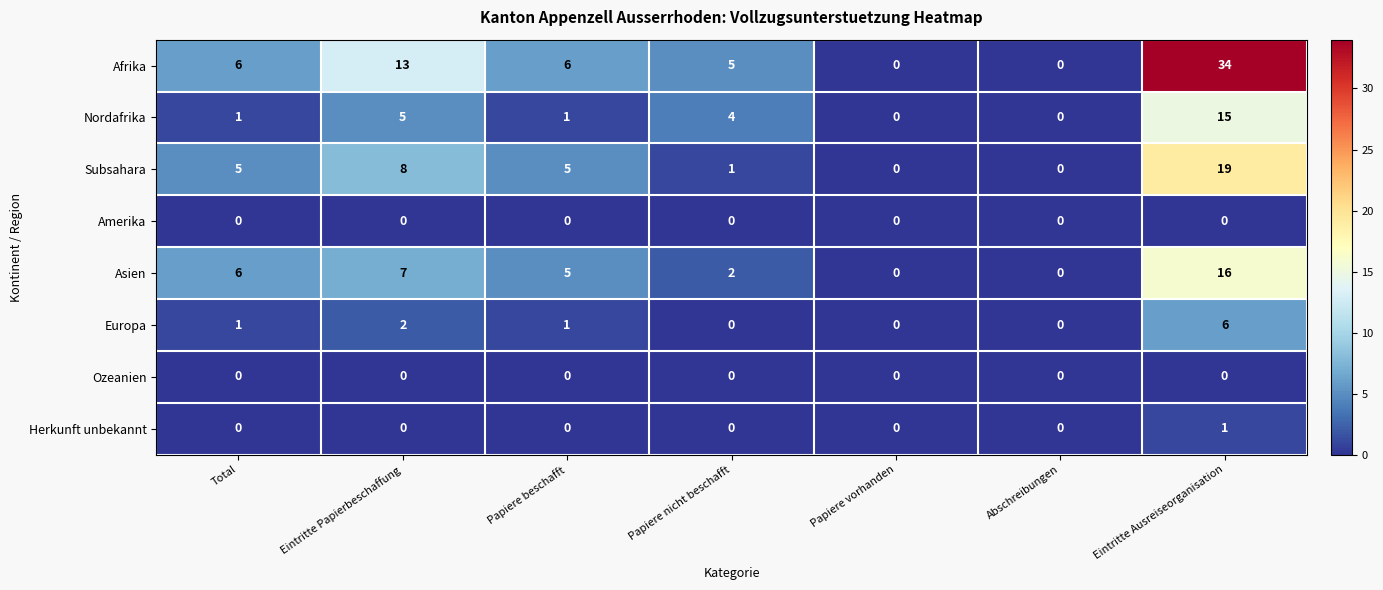

True or false: Subsahara has a value of 32 at Eintritte Ausreiseorganisation.

False